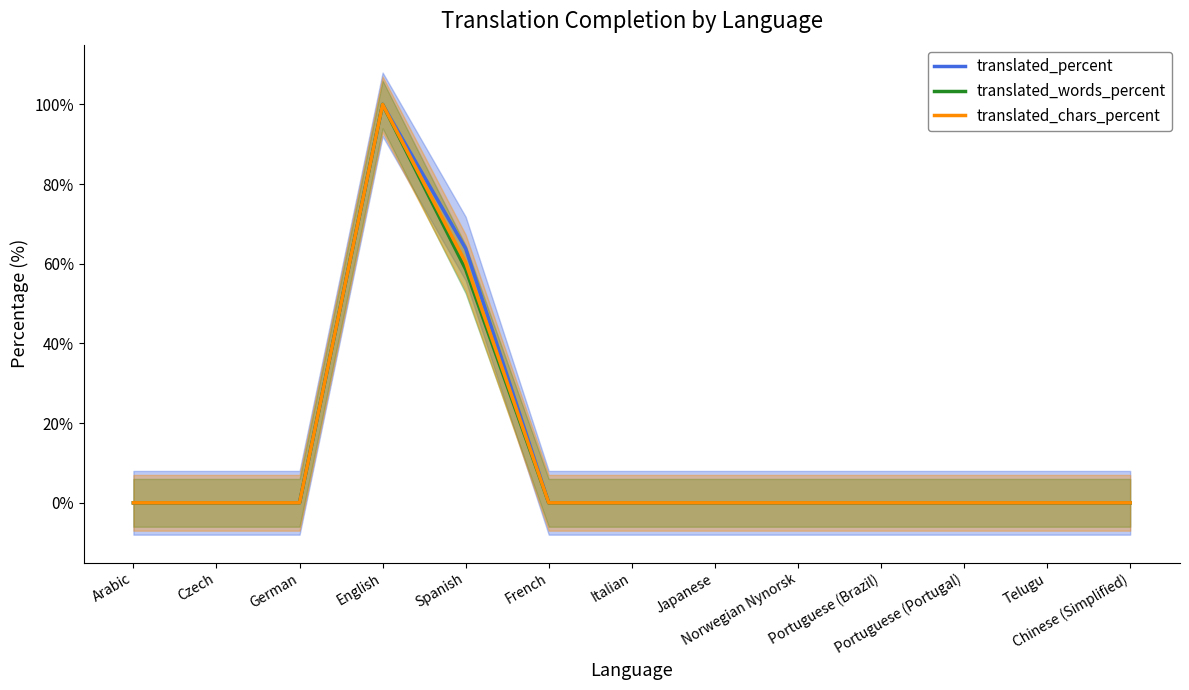

Reading left to right, what are all the values shown in this chart?

translated_percent: 0.0	0.0	0.0	100.0	63.8	0.0	0.0	0.0	0.0	0.0	0.0	0.0	0.0
translated_words_percent: 0.0	0.0	0.0	100.0	58.6	0.0	0.0	0.0	0.0	0.0	0.0	0.0	0.0
translated_chars_percent: 0.0	0.0	0.0	100.0	60.3	0.0	0.0	0.0	0.0	0.0	0.0	0.0	0.0